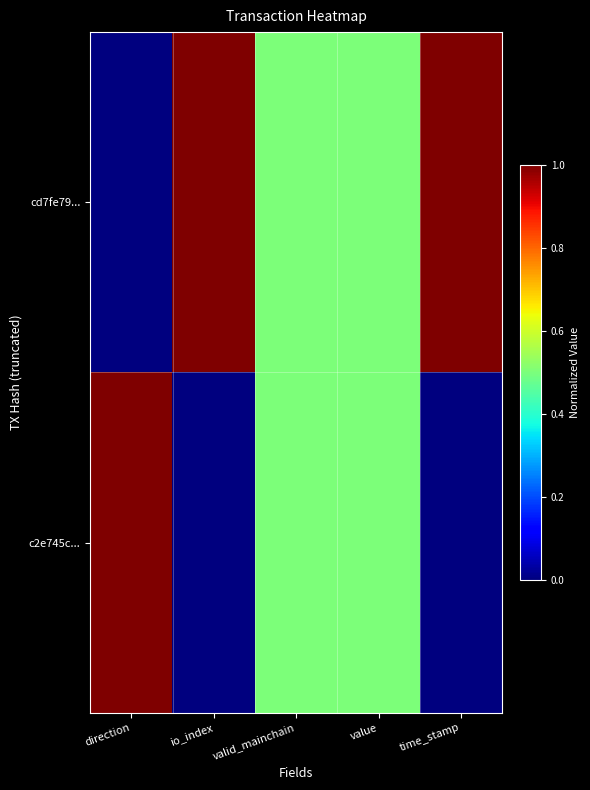

Rank the series at valid_mainchain from lowest to highest value.

cd7fe79..., c2e745c...